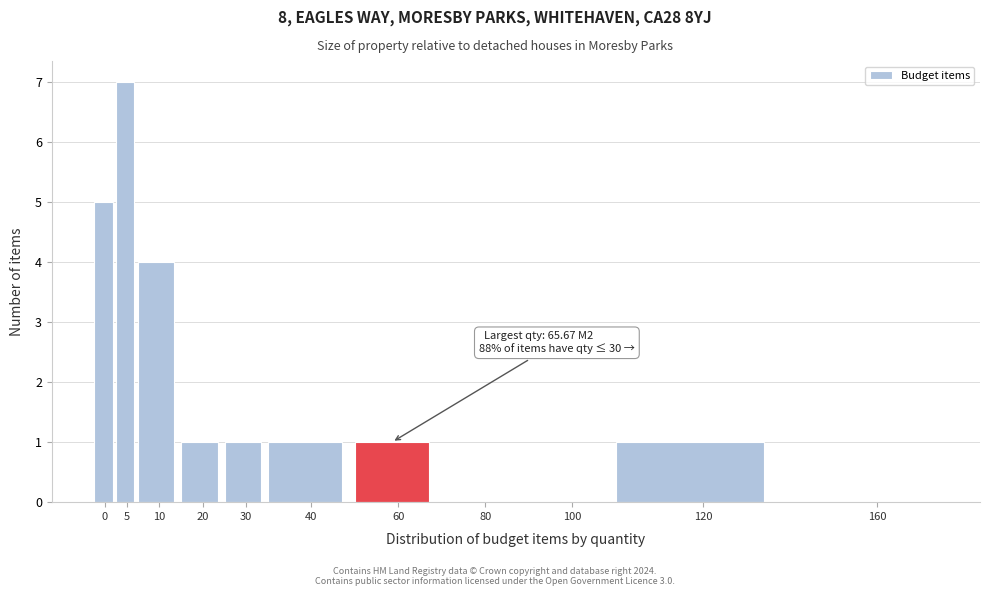

What is the greatest value displayed?

7